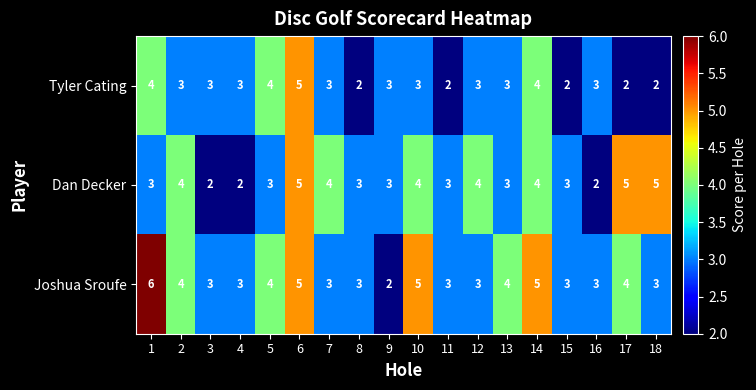

Read the Dan Decker value at 1.

3